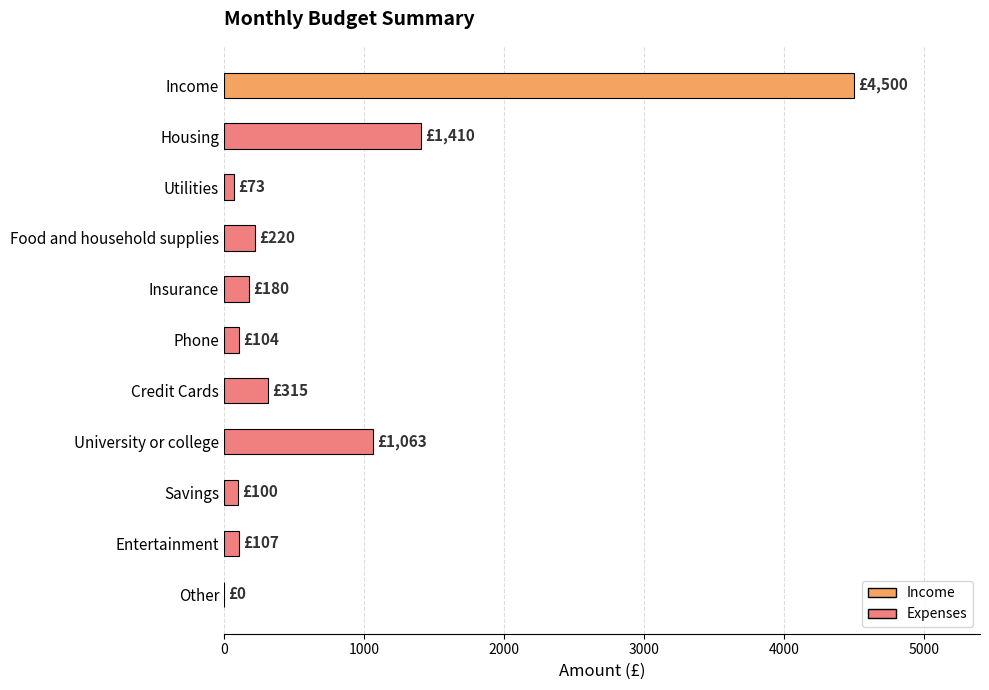

Between Utilities and Income, which is larger?

Income